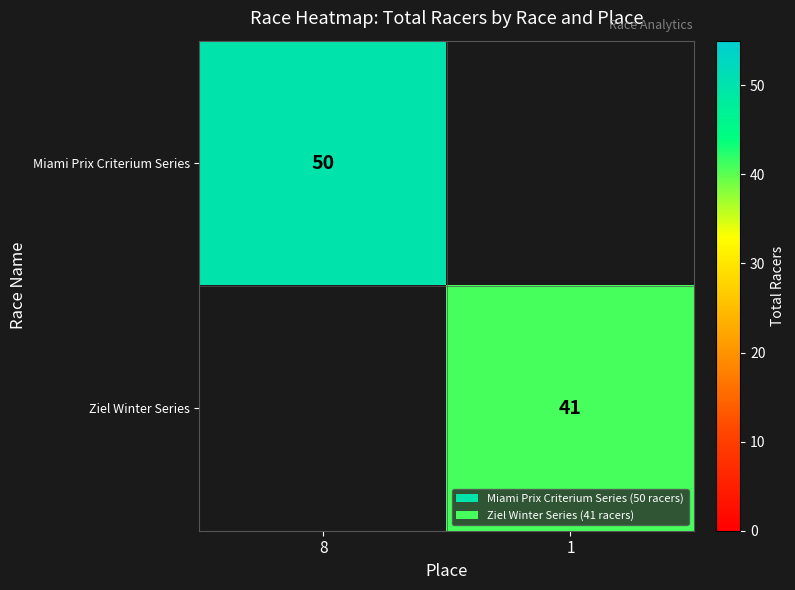

The value of Miami Prix Criterium Series at 8 is 31. True or false?

False